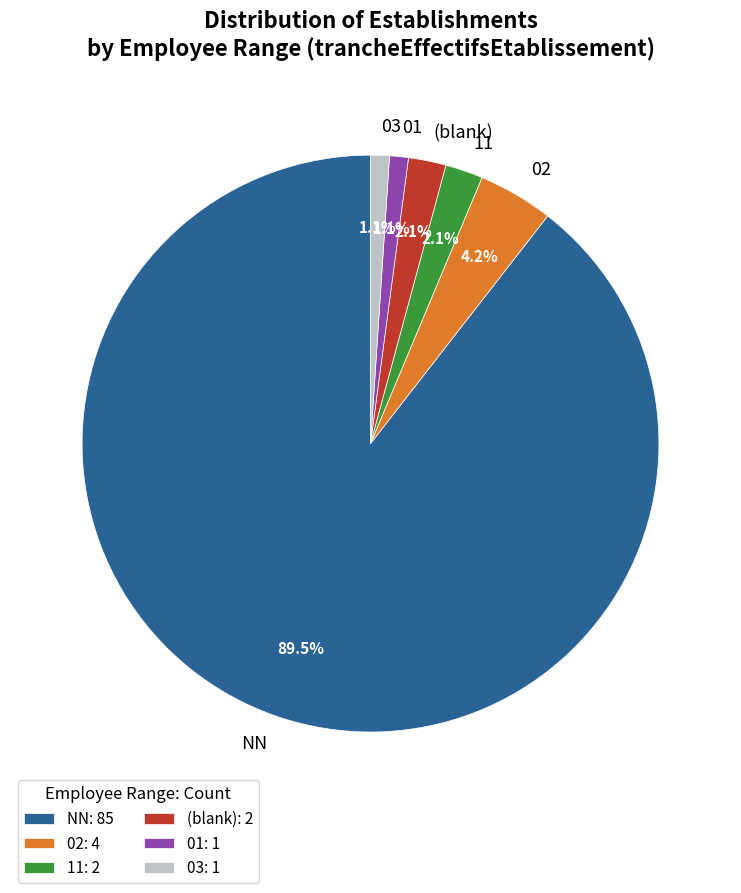

How many segments does this pie chart have?

6